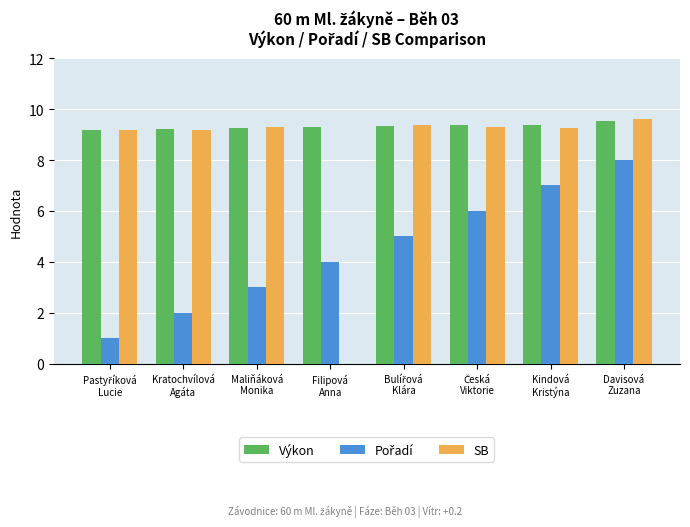

What is the maximum value for SB?

9.6